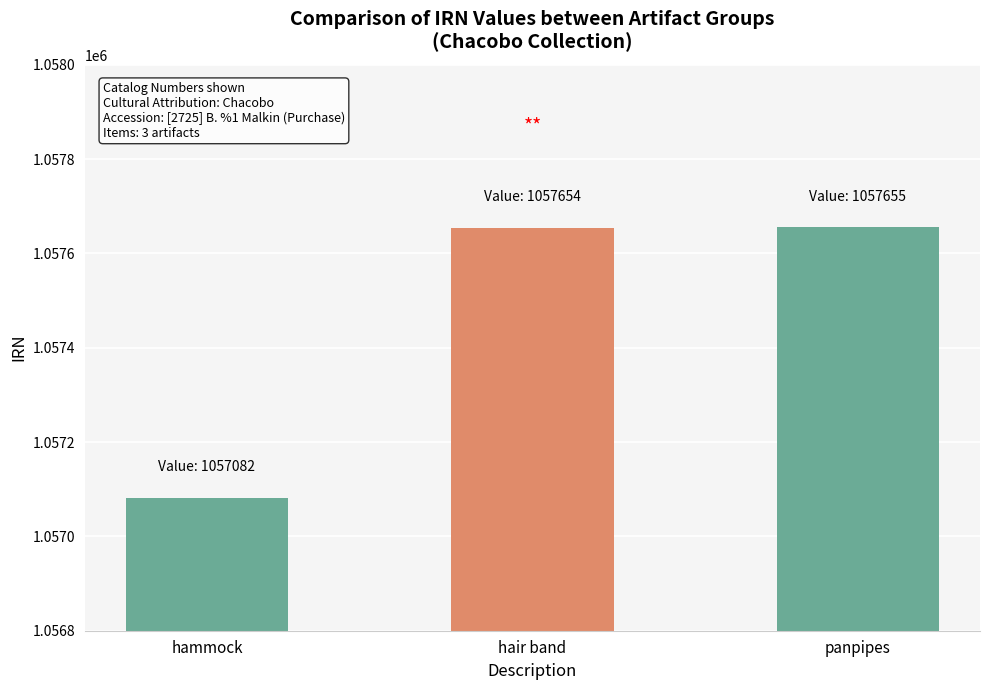

What is the ratio of the value at hair band to the value at panpipes?

1.0